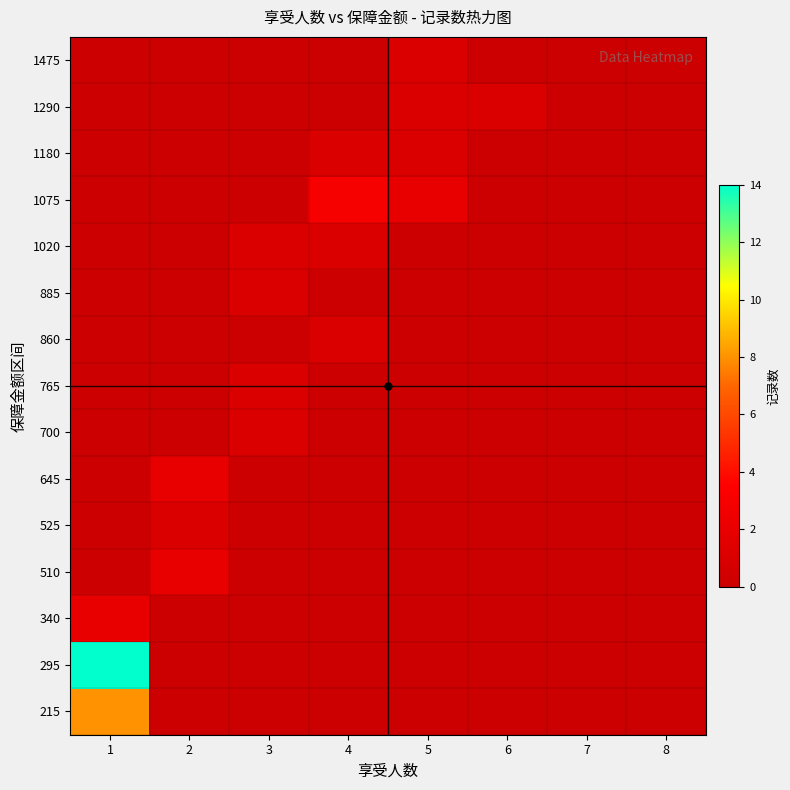

Reading left to right, transcribe all the data shown in this chart.

215: 1=8	2=0	3=0	4=0	5=0	6=0	7=0	8=0
295: 1=14	2=0	3=0	4=0	5=0	6=0	7=0	8=0
340: 1=2	2=0	3=0	4=0	5=0	6=0	7=0	8=0
510: 1=0	2=2	3=0	4=0	5=0	6=0	7=0	8=0
525: 1=0	2=1	3=0	4=0	5=0	6=0	7=0	8=0
645: 1=0	2=2	3=0	4=0	5=0	6=0	7=0	8=0
700: 1=0	2=0	3=1	4=0	5=0	6=0	7=0	8=0
765: 1=0	2=0	3=1	4=0	5=0	6=0	7=0	8=0
860: 1=0	2=0	3=0	4=1	5=0	6=0	7=0	8=0
885: 1=0	2=0	3=1	4=0	5=0	6=0	7=0	8=0
1020: 1=0	2=0	3=1	4=1	5=0	6=0	7=0	8=0
1075: 1=0	2=0	3=0	4=3	5=2	6=0	7=0	8=0
1180: 1=0	2=0	3=0	4=1	5=1	6=0	7=0	8=0
1290: 1=0	2=0	3=0	4=0	5=1	6=1	7=0	8=0
1475: 1=0	2=0	3=0	4=0	5=1	6=0	7=0	8=0